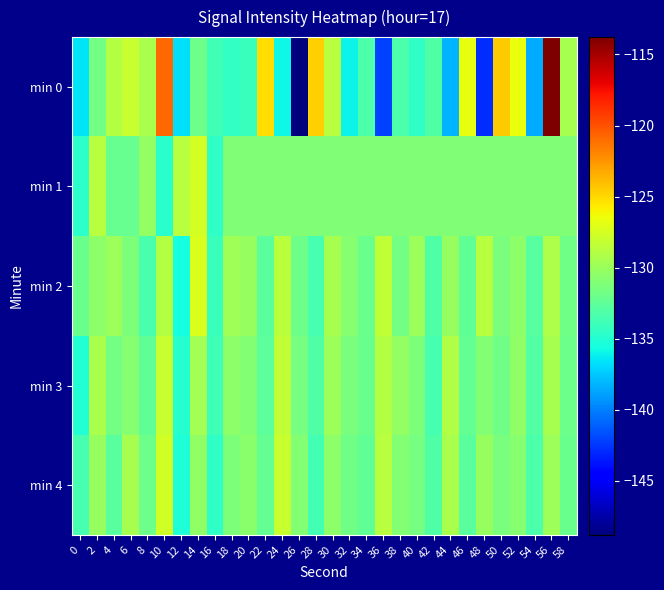

Reading left to right, what are all the values shown in this chart?

min 0: 0=-136.6	2=-131.6	4=-128.9	6=-128.0	8=-129.3	10=-120.8	12=-136.6	14=-131.8	16=-133.8	18=-134.3	20=-134.1	22=-125.2	24=-135.9	26=-148.8	28=-124.6	30=-128.7	32=-136.1	34=-133.3	36=-142.2	38=-133.3	40=-134.6	42=-133.2	44=-138.2	46=-126.8	48=-142.8	50=-124.6	52=-126.6	54=-138.5	56=-113.8	58=-129.4
min 1: 0=-134.7	2=-128.8	4=-132.2	6=-132.1	8=-130.3	10=-134.7	12=-128.8	14=-127.6	16=-134.5	18=-131.1	20=-131.1	22=-131.1	24=-131.1	26=-131.1	28=-131.1	30=-131.1	32=-131.1	34=-131.1	36=-131.1	38=-131.1	40=-131.1	42=-131.1	44=-131.1	46=-131.1	48=-131.1	50=-131.1	52=-131.1	54=-131.1	56=-131.1	58=-131.1
min 2: 0=-132.0	2=-130.5	4=-129.8	6=-131.2	8=-133.4	10=-128.9	12=-135.6	14=-127.3	16=-134.1	18=-129.7	20=-130.2	22=-132.8	24=-128.6	26=-131.9	28=-133.5	30=-129.4	32=-130.8	34=-132.1	36=-128.3	38=-131.6	40=-129.9	42=-133.2	44=-130.1	46=-132.5	48=-128.7	50=-131.3	52=-130.6	54=-132.9	56=-129.2	58=-131.8
min 3: 0=-135.1	2=-129.3	4=-131.7	6=-130.8	8=-132.4	10=-128.1	12=-134.9	14=-129.6	16=-133.8	18=-130.5	20=-131.0	22=-132.6	24=-128.4	26=-131.5	28=-133.2	30=-129.8	32=-131.4	34=-132.0	36=-128.9	38=-130.3	40=-131.2	42=-133.6	44=-129.1	46=-132.3	48=-130.9	50=-131.8	52=-130.4	54=-133.0	56=-129.5	58=-131.9
min 4: 0=-133.5	2=-130.1	4=-132.8	6=-129.5	8=-131.9	10=-127.6	12=-135.2	14=-130.4	16=-134.5	18=-131.2	20=-130.7	22=-132.3	24=-128.1	26=-131.0	28=-133.7	30=-130.6	32=-131.8	34=-132.5	36=-128.7	38=-130.9	40=-131.5	42=-133.1	44=-129.3	46=-132.7	48=-130.2	50=-131.4	52=-130.8	54=-133.3	56=-129.9	58=-132.1